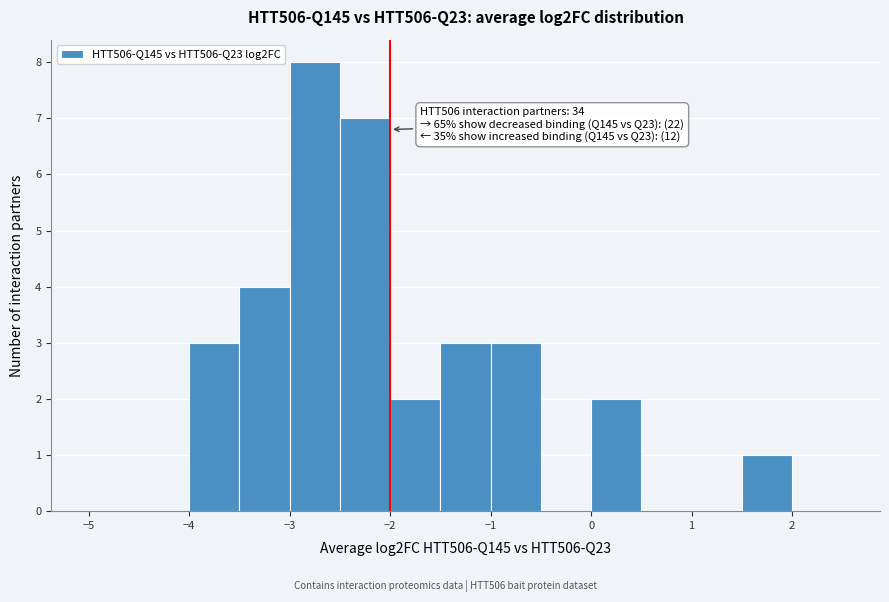

Over which range of the x-axis is the bar tallest?

-3.0 to -2.5